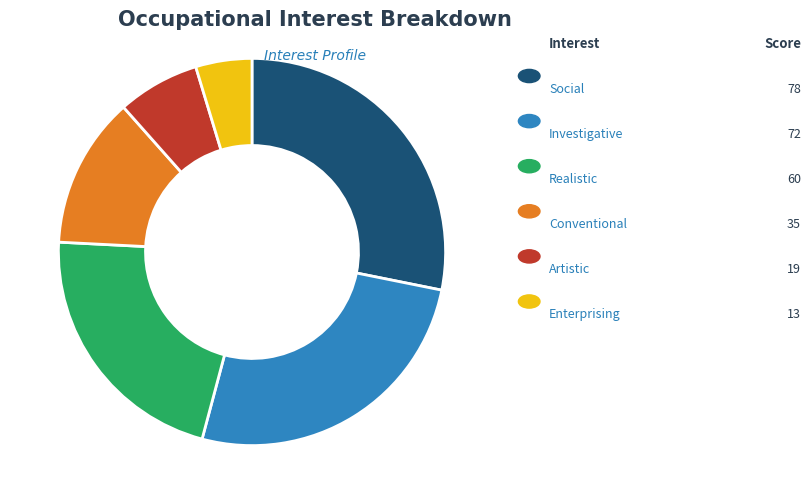

Is there a majority slice in this chart?

No